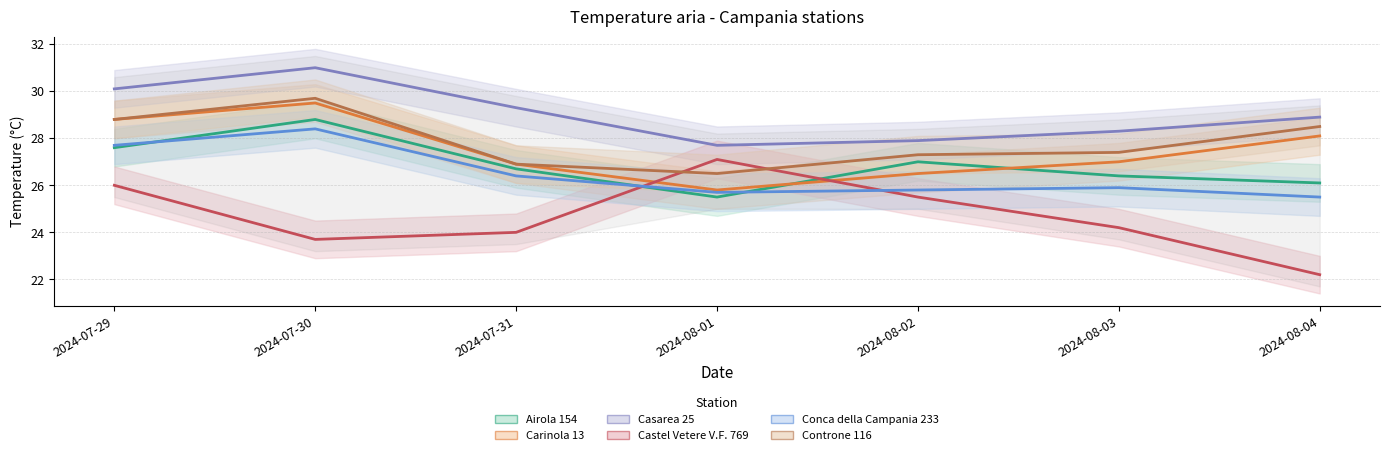

What is the sum of the Airola 154 values at 2024-08-04 and 2024-08-01?

51.6